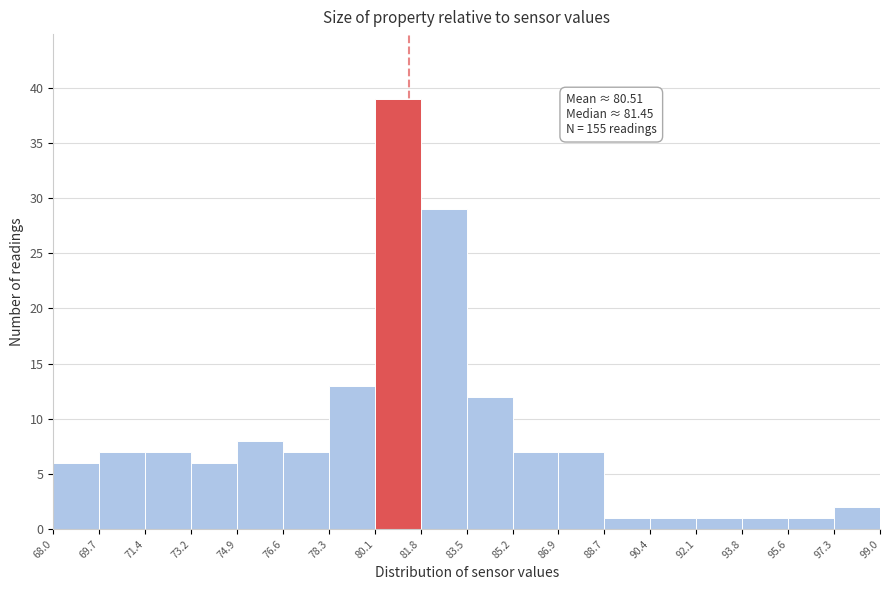

Which range on the x-axis has the tallest bar?

80.1 to 81.8